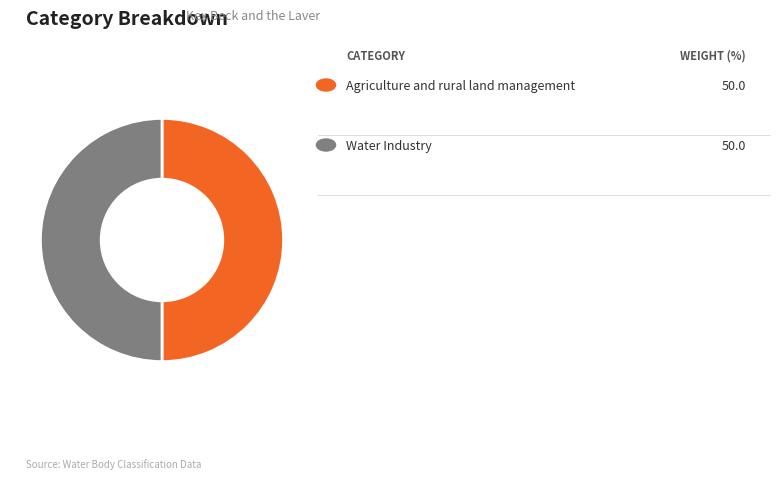

Which category has the biggest portion of the pie?

Agriculture and rural land management